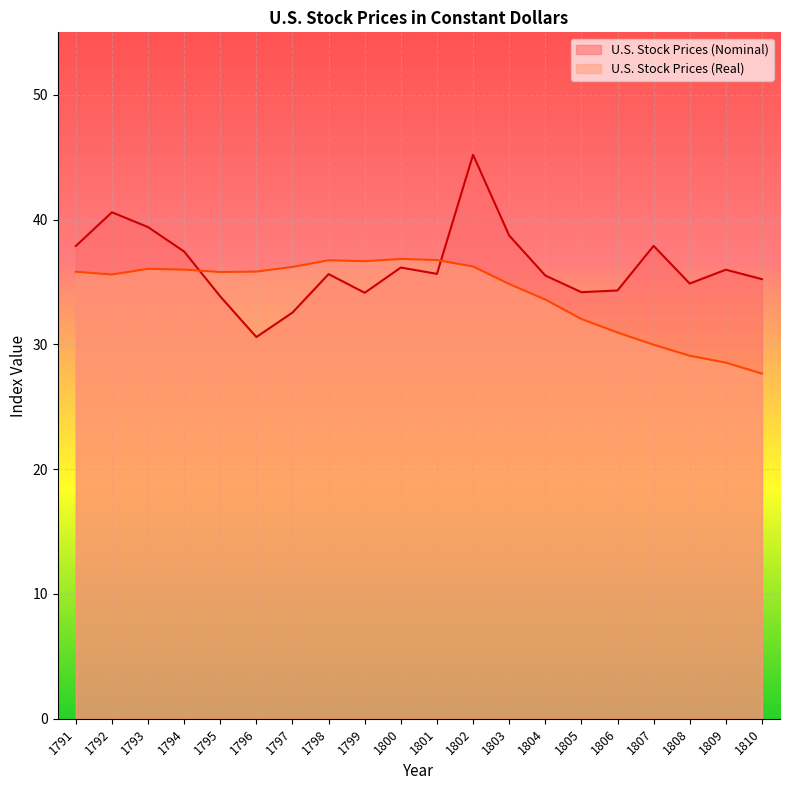

At which category does U.S. Stock Prices (Nominal) reach its first local valley?

1796